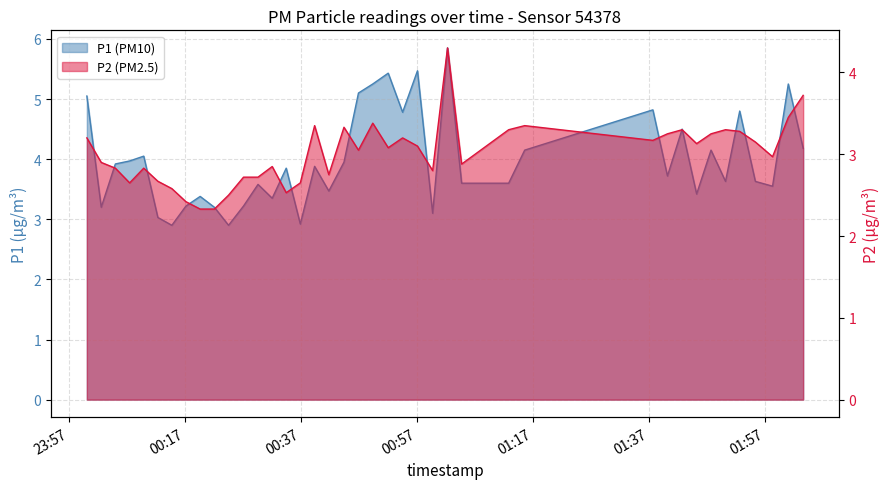

What is the value of the P1 point at the 14th from the left?

3.4